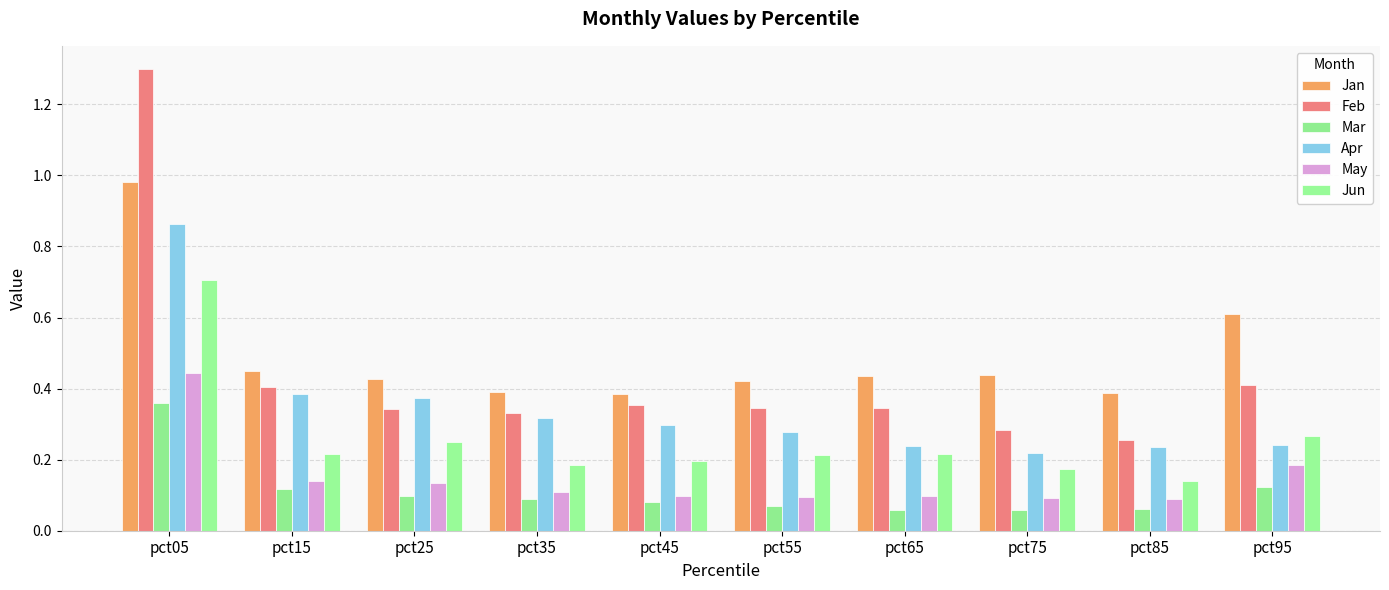

Which category has the highest value in the Feb series?

pct05